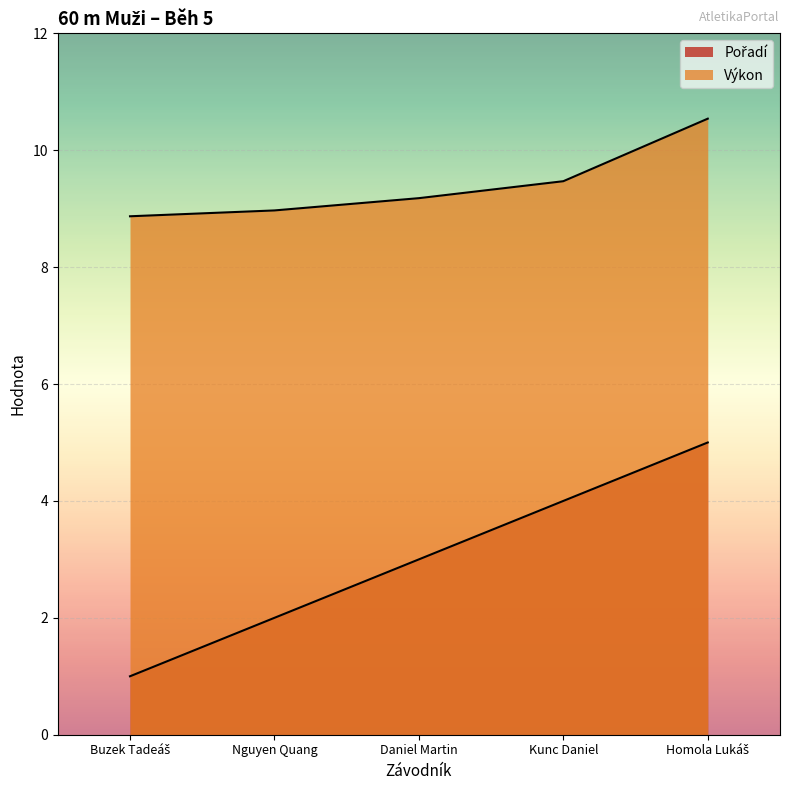

True or false: Výkon has a value of 9.0 at Nguyen Quang.

True